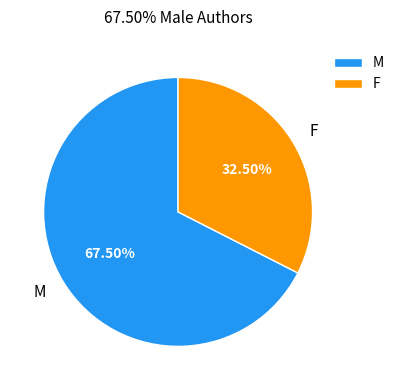

Between F and M, which is larger?

M